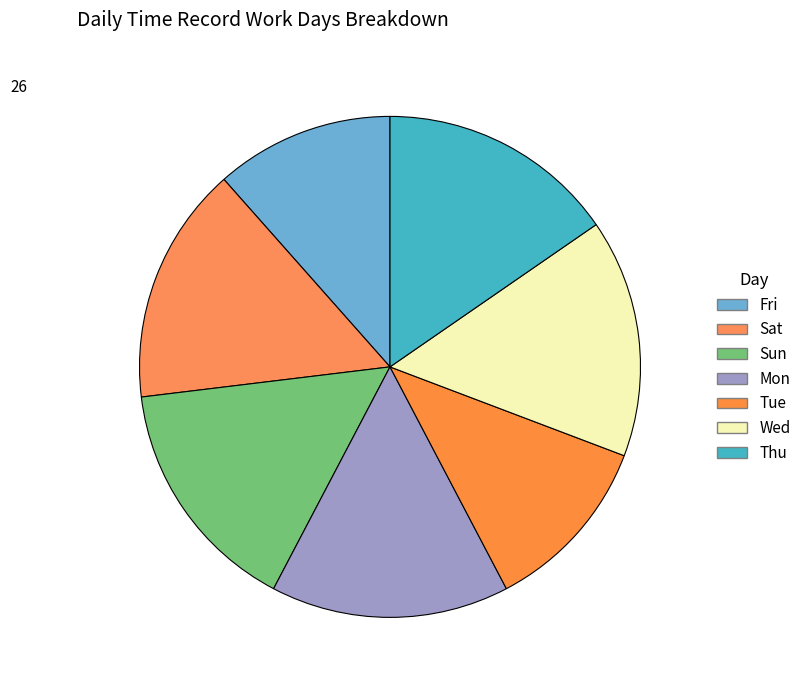

Does any single category account for the majority?

No